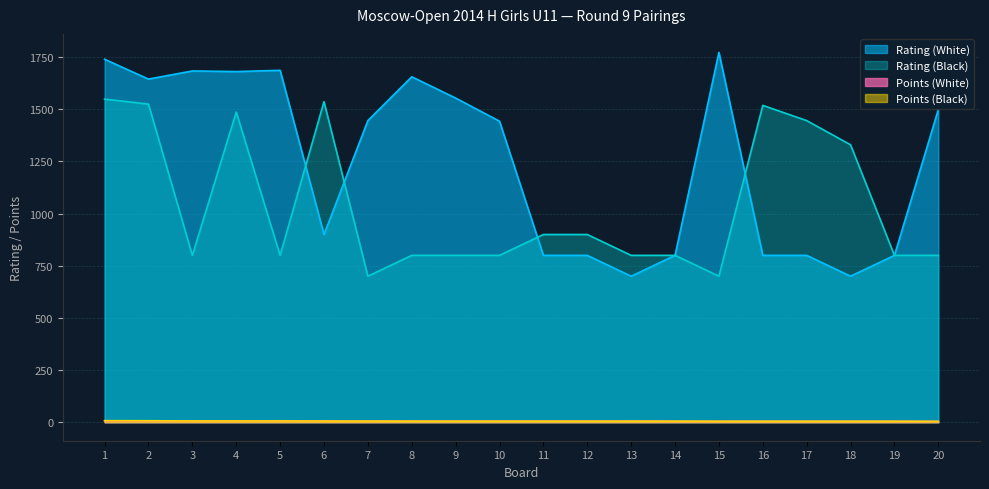

How many lines are shown in the chart?

4